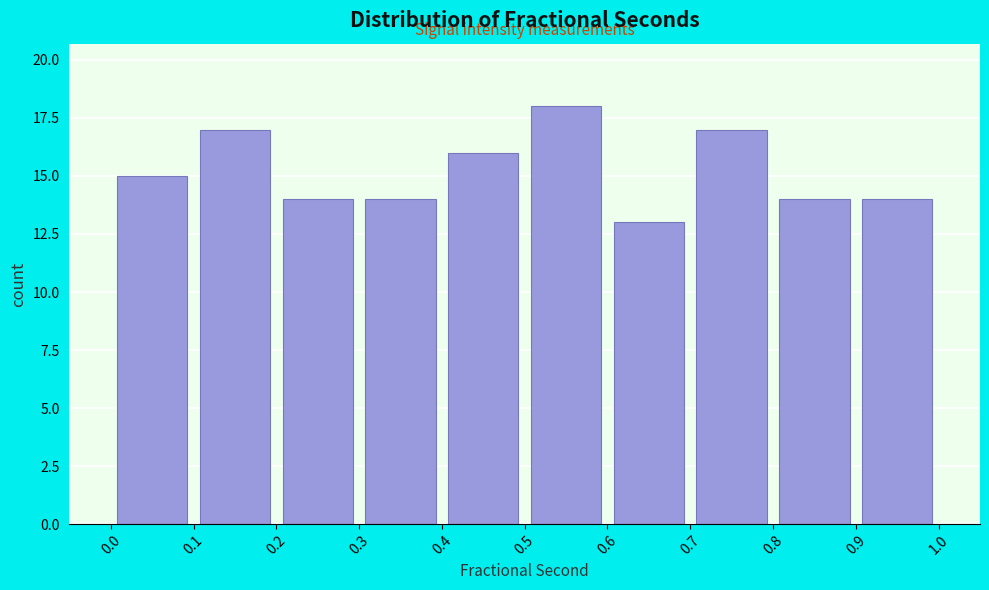

Reading left to right, transcribe this chart: for each bar, give the range it covers on the x-axis and its height. The values are not printed on the chart, so give them approximately, as read against the axis.

0.0 to 0.1: 15
0.1 to 0.2: 17
0.2 to 0.3: 14
0.3 to 0.4: 14
0.4 to 0.5: 16
0.5 to 0.6: 18
0.6 to 0.7: 13
0.7 to 0.8: 17
0.8 to 0.9: 14
0.9 to 1.0: 14